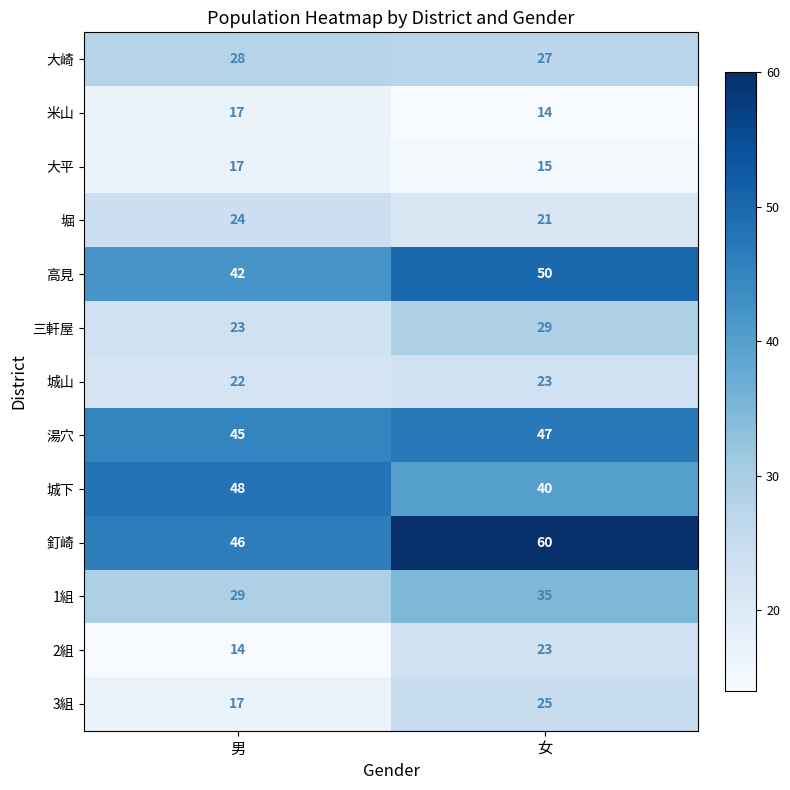

Which series has the largest total across all categories?

釘崎